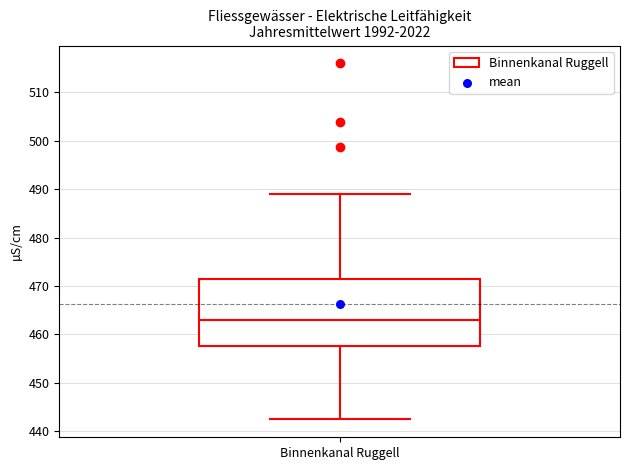

Transcribe this box plot: give where the median line is, the range the box spans, and where the two whiskers end, as read against the y-axis. The values are not printed on the chart, so give them approximately, as read against the axis.

median 463, box 458 to 471, whiskers 442 to 489